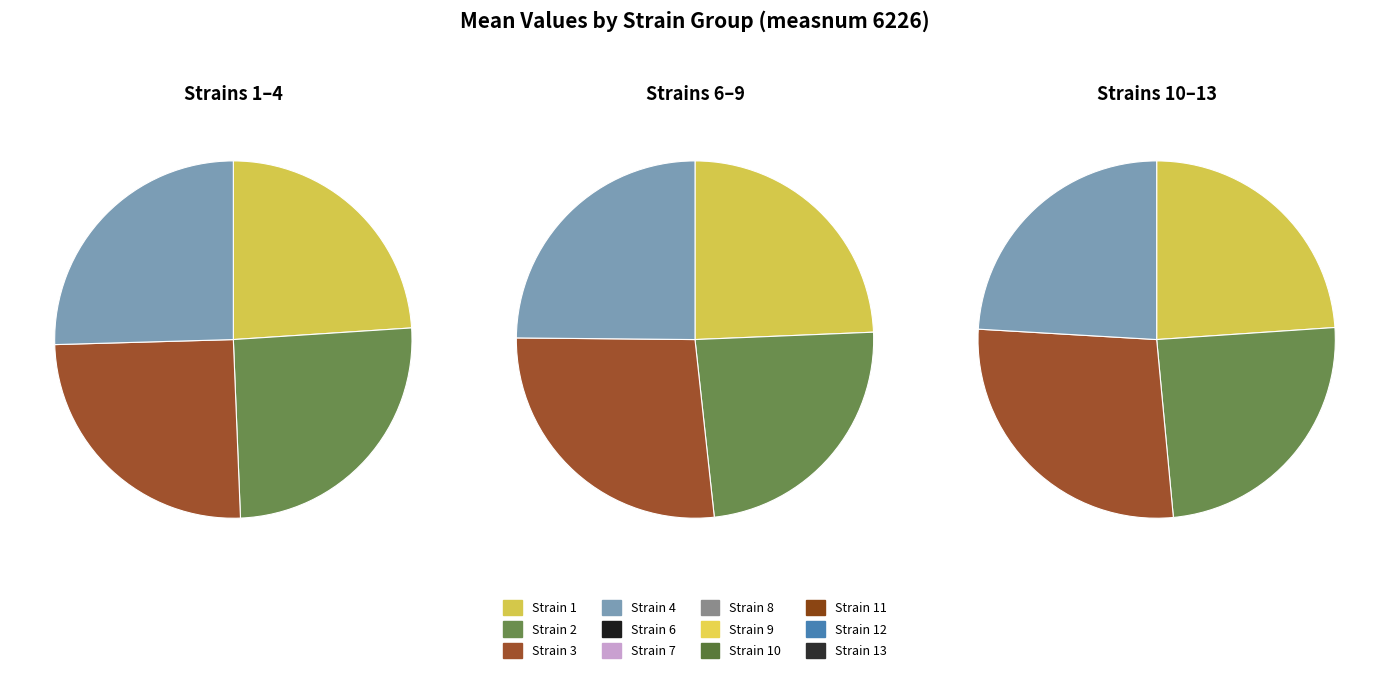

Does any single category account for the majority?

No